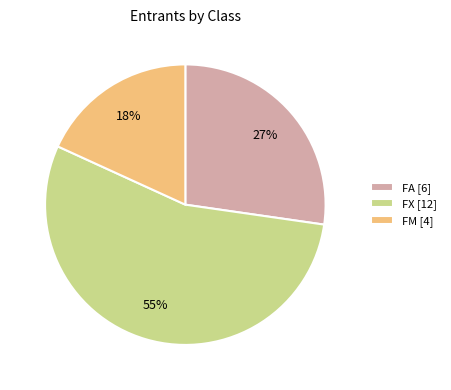

Which category has the smallest portion of the pie?

FM